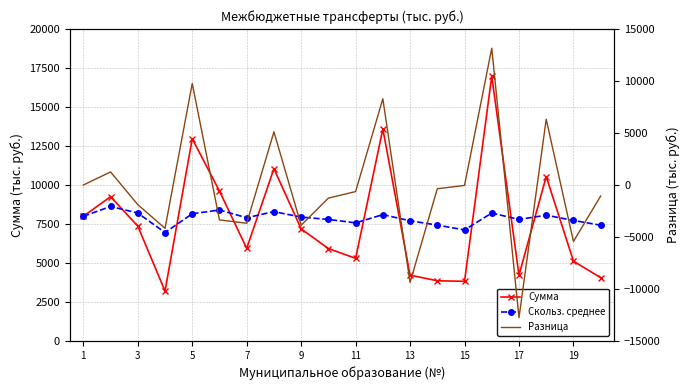

Which series has the widest spread of values?

Разница